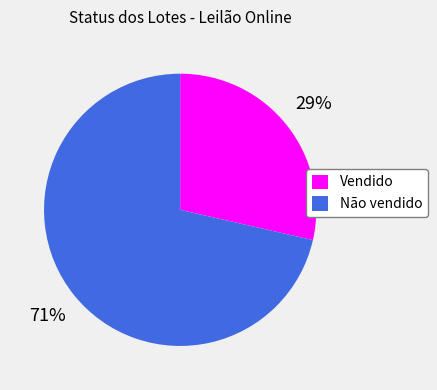

To the nearest percent, what portion does Não vendido represent?

71%